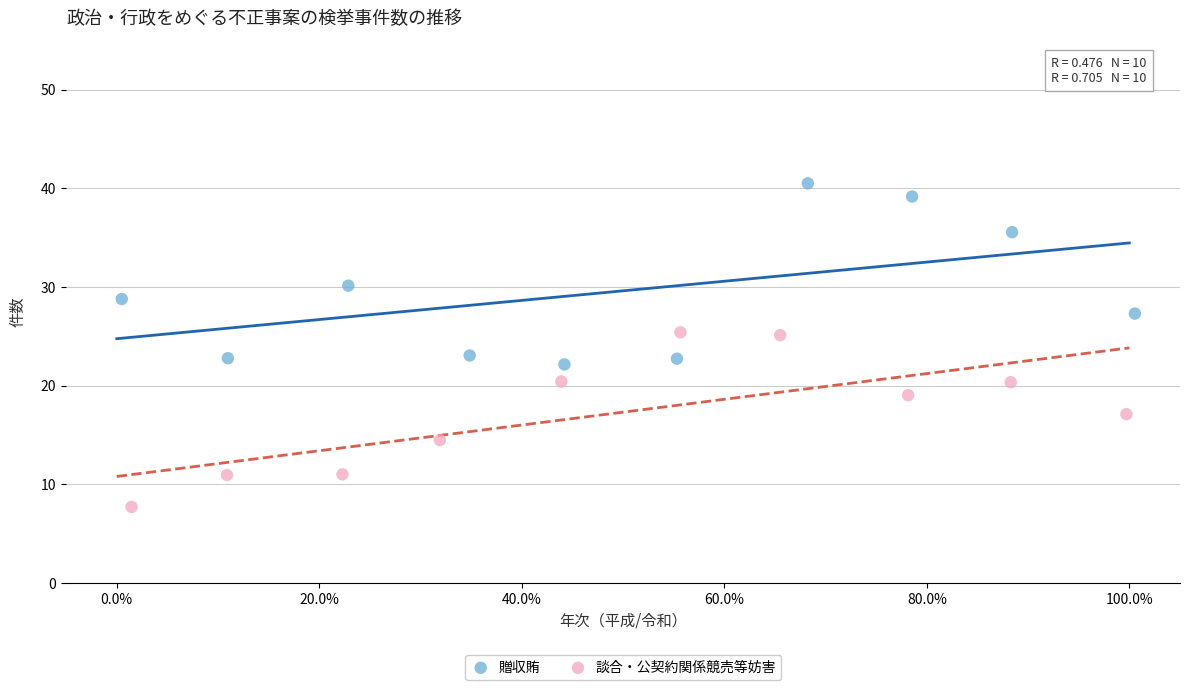

What are all the series names shown in the legend?

贈収賄, 談合・公契約関係競売等妨害